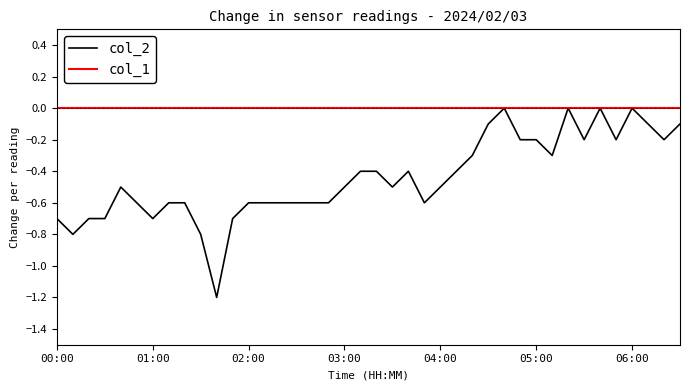

Which series has the largest range (max minus min)?

col_2